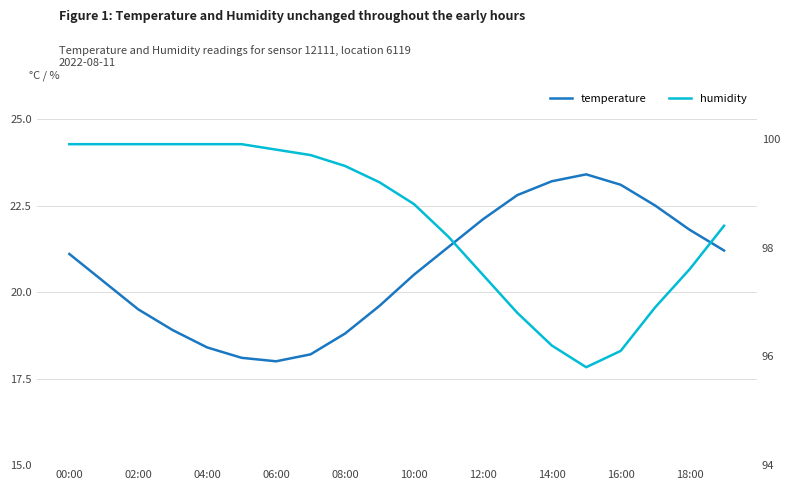

What is the label of the 20th point from the right?

00:00